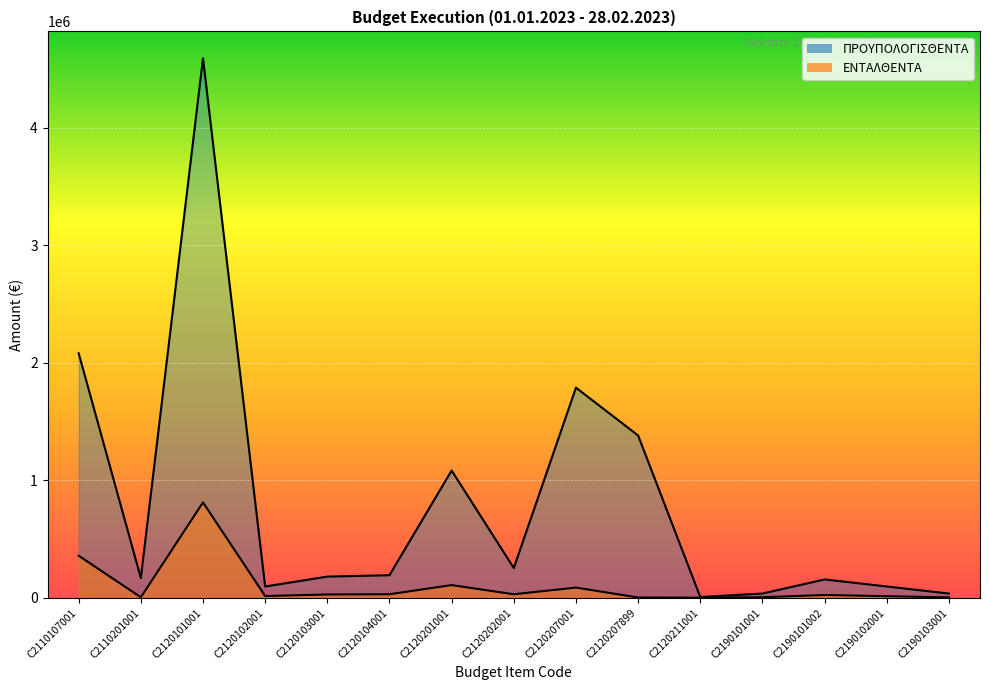

Reading right to left, extract all data points from this chart.

ΠΡΟΥΠΟΛΟΓΙΣΘΕΝΤΑ: 36000.0	96000.0	156000.0	36000.0	6500.0	1380659.0	1787620.0	253000.0	1082500.0	192000.0	180000.0	96000.0	4589000.0	168000.0	2080000.0
ΕΝΤΑΛΘΕΝΤΑ: 3149.7	13536.6	23687.0	4551.8	779.7	2424.0	86661.4	29925.7	107965.1	30080.0	28155.3	14887.5	811462.1	4297.5	357826.7